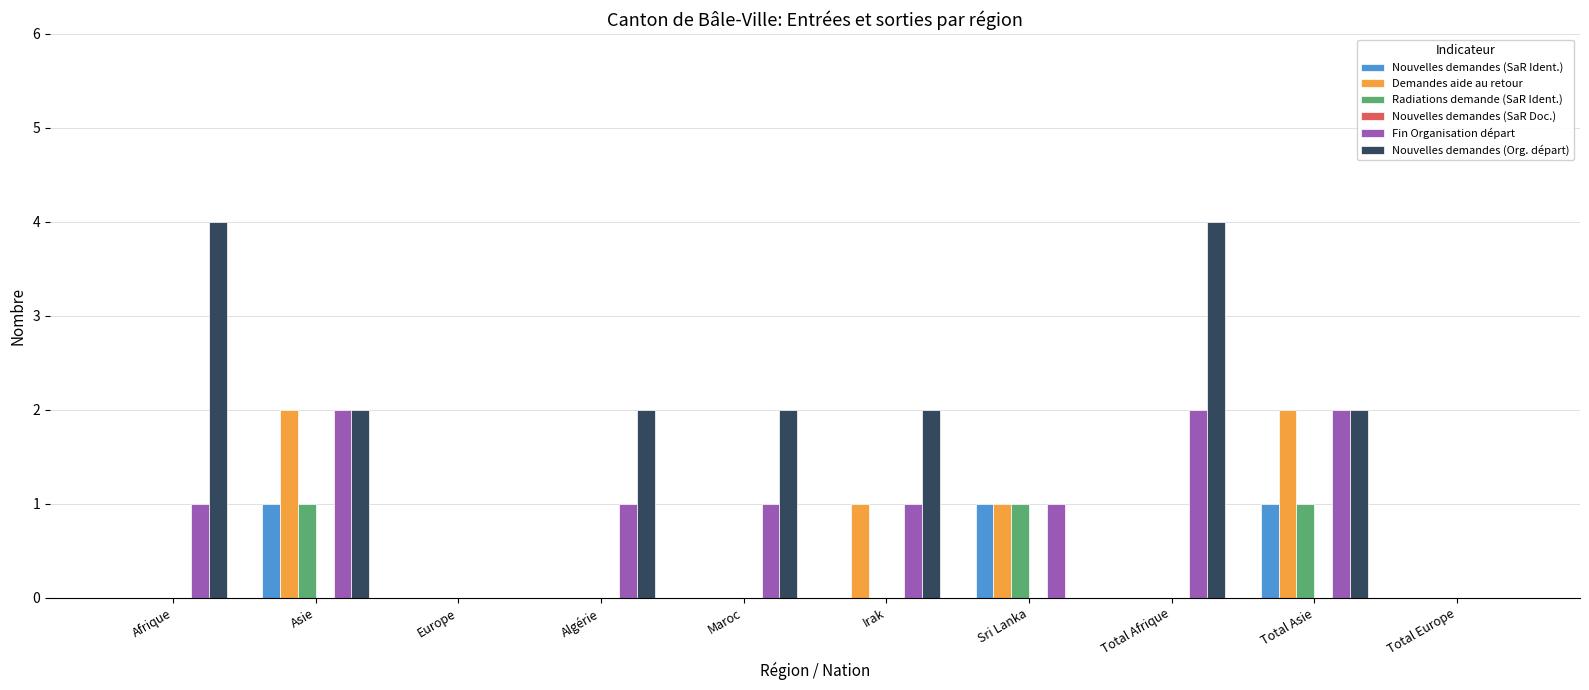

The value of Nouvelles demandes (SaR Ident.) at Asie is 2. True or false?

False